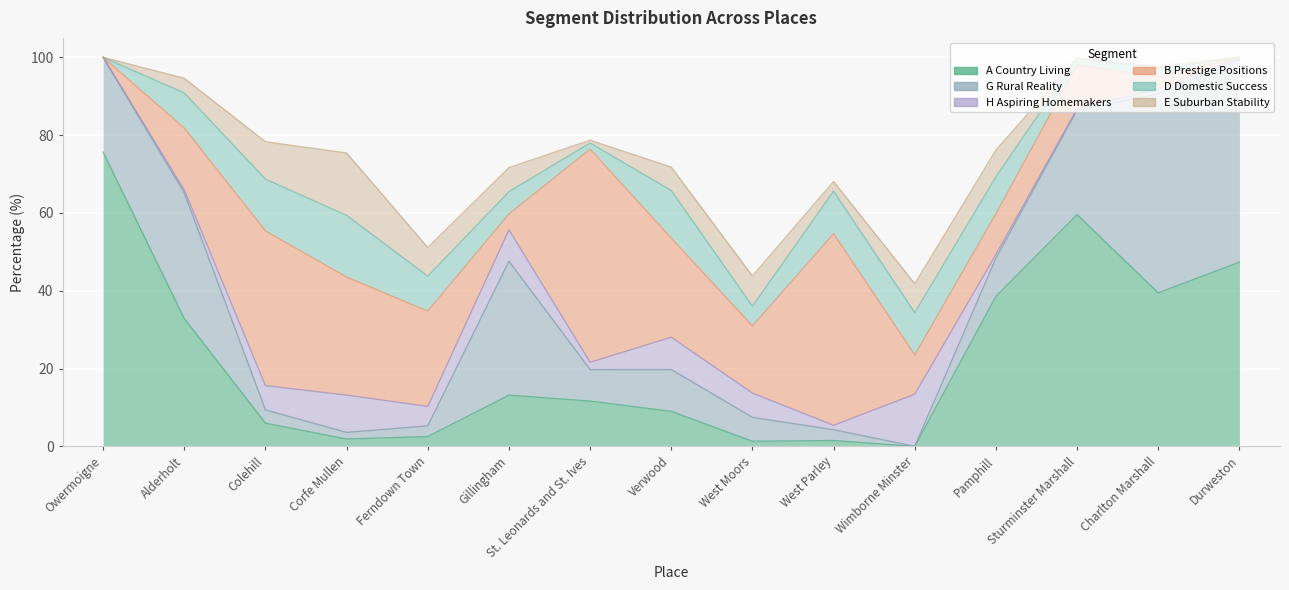

What value does the E Suburban Stability series have at Alderholt?

3.8